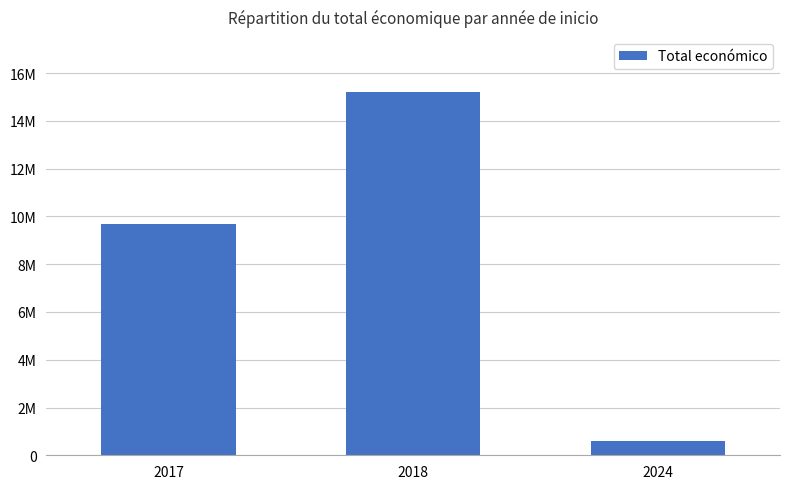

True or false: the data shows 235630 at 2024.

False